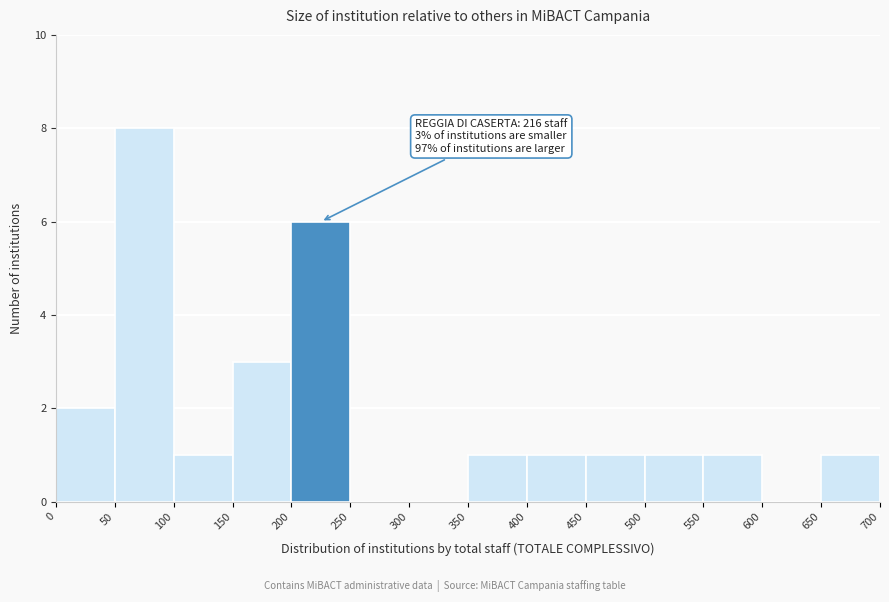

Over which range of the x-axis is the bar tallest?

50 to 100